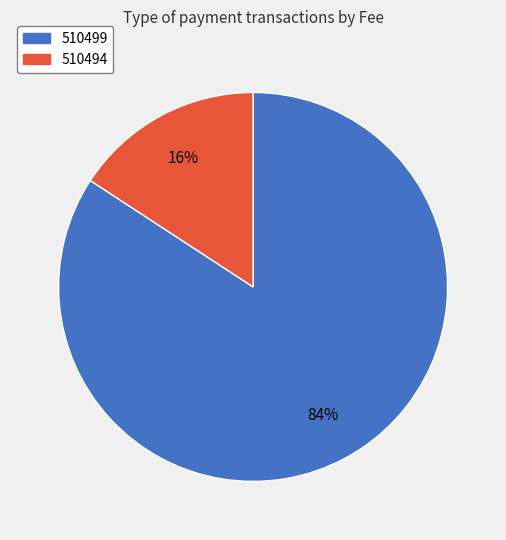

Which has a higher value, 510499 or 510494?

510499